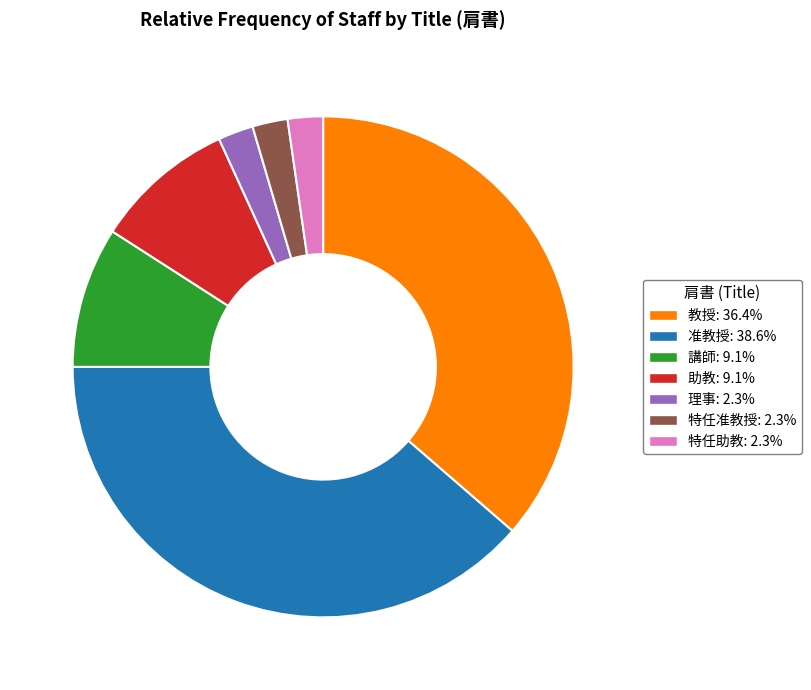

How many slices are in this pie chart?

7